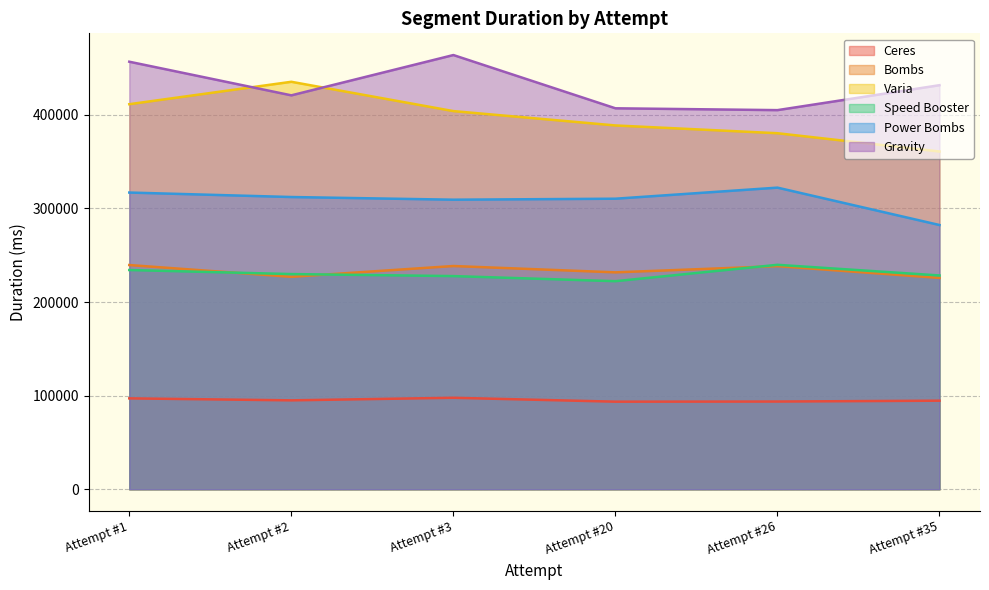

True or false: Speed Booster and Power Bombs intersect in this chart.

False